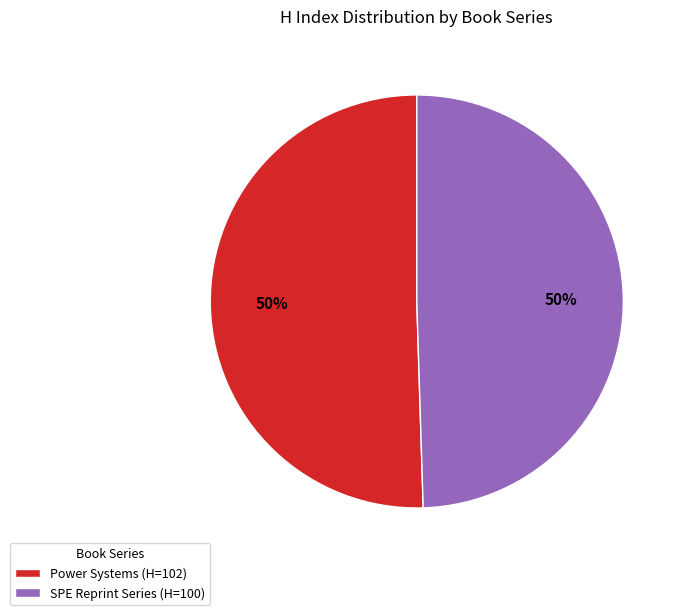

To the nearest percent, what is the average slice percentage?

50%